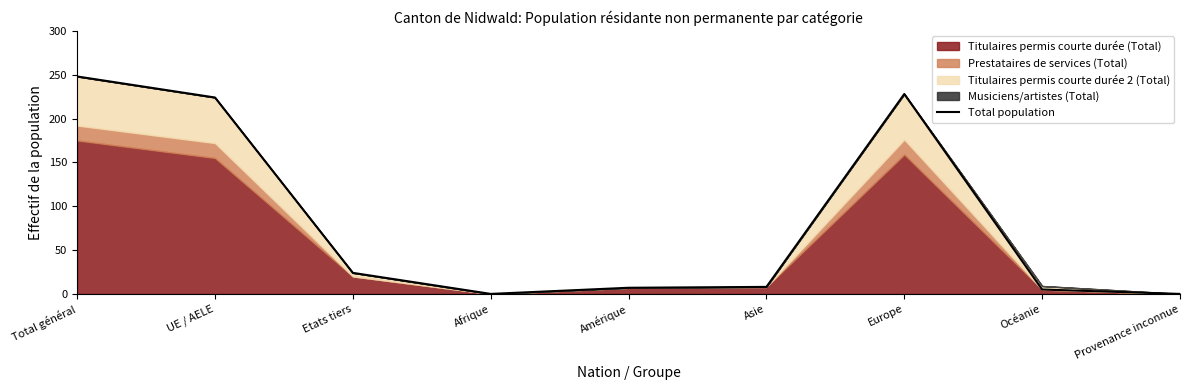

Does the chart display data point markers on the line(s)?

No